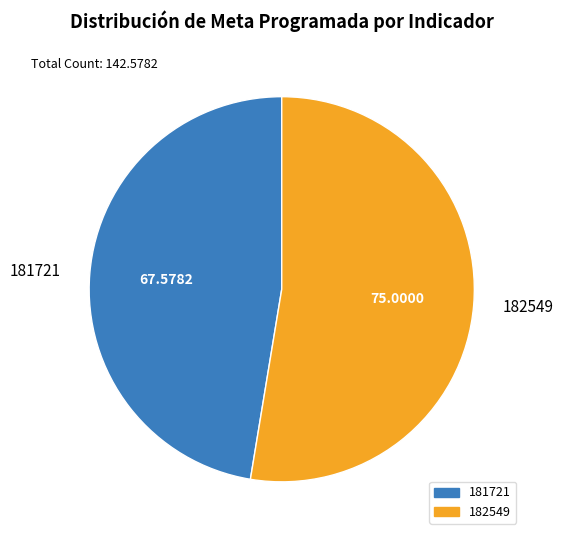

True or false: 181721 accounts for 41% of the total.

False